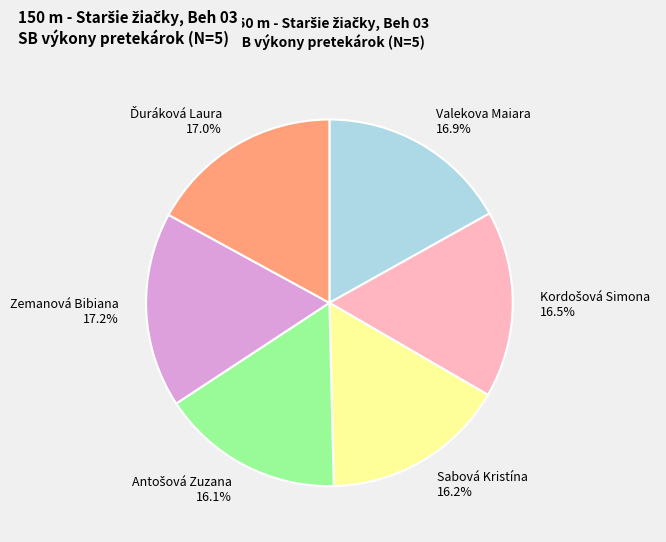

True or false: Sabová Kristína accounts for 16% of the total.

True